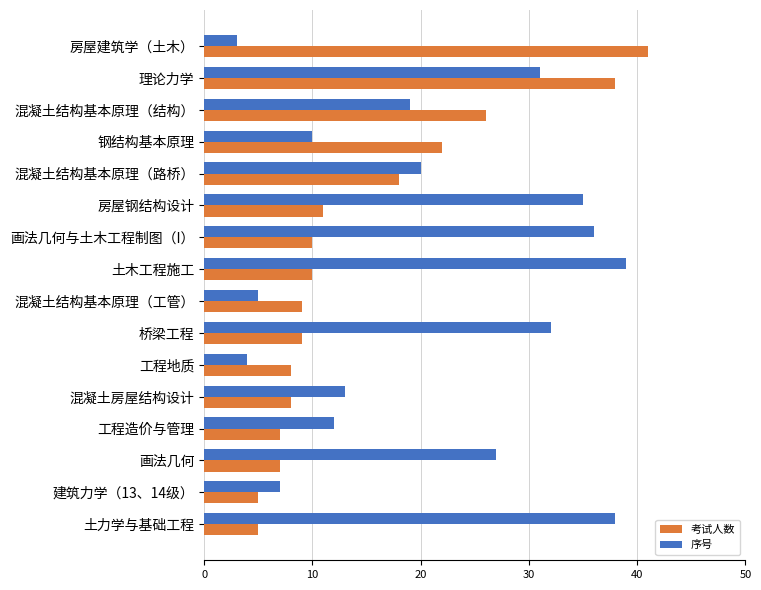

What is the difference between the maximum and minimum values in the 考试人数 series?

36